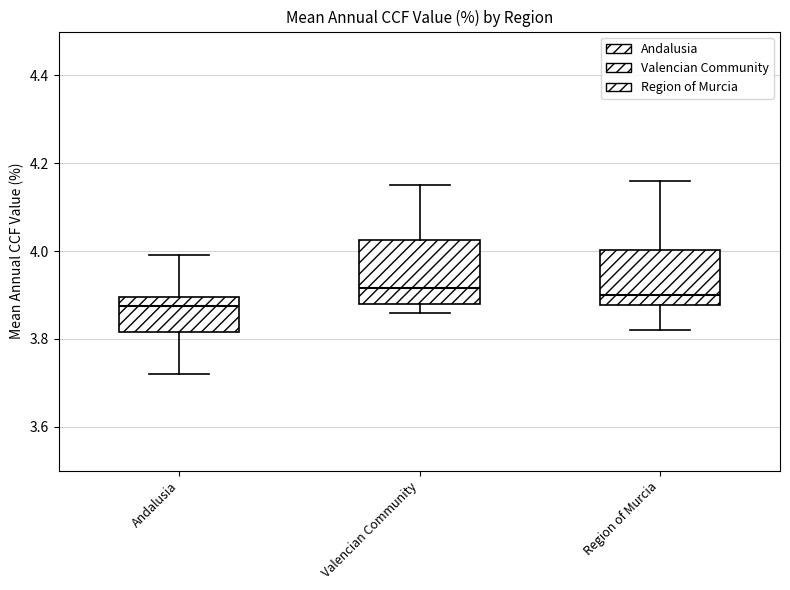

Where does the upper whisker of the box for Valencian Community end on the y-axis? The values are not printed on the chart, so give them approximately, as read against the axis.

4.16